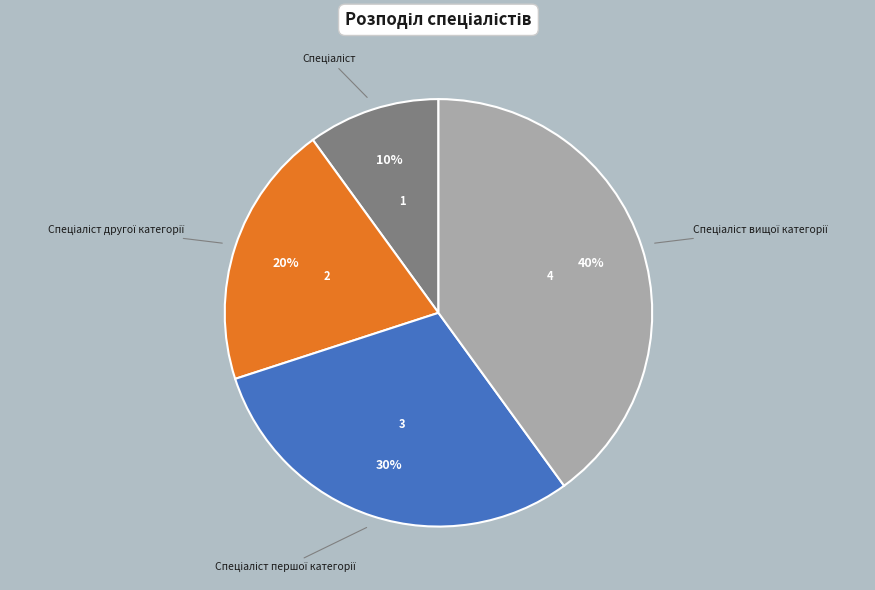

To the nearest percent, what is the difference between the largest and smallest slice percentages?

30%